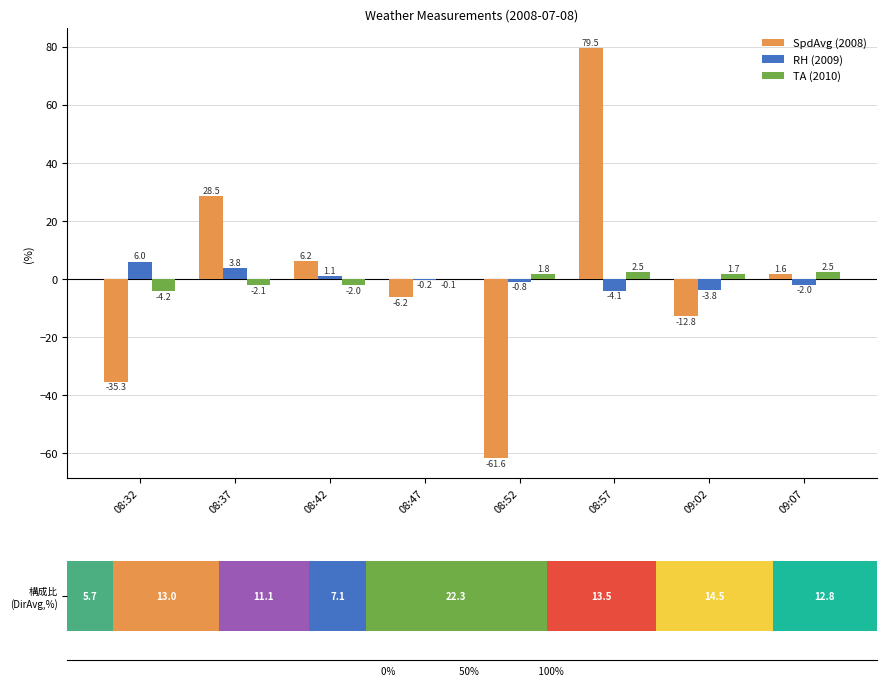

Is the value of SpdAvg (2008) at 09:02 greater than the value of RH (2009) at 09:02?

No